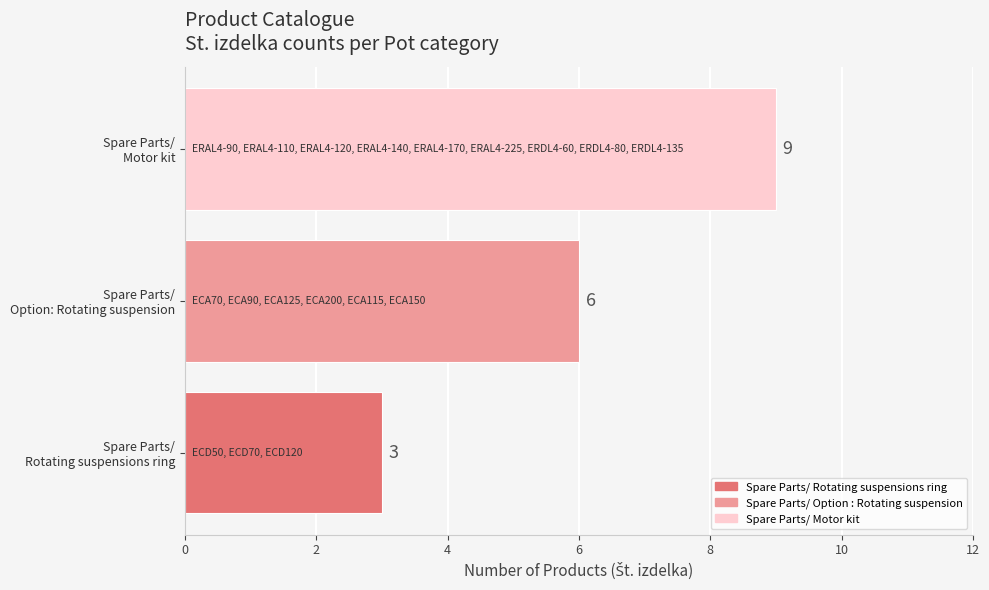

Count the values in the range 3 to 9.

3